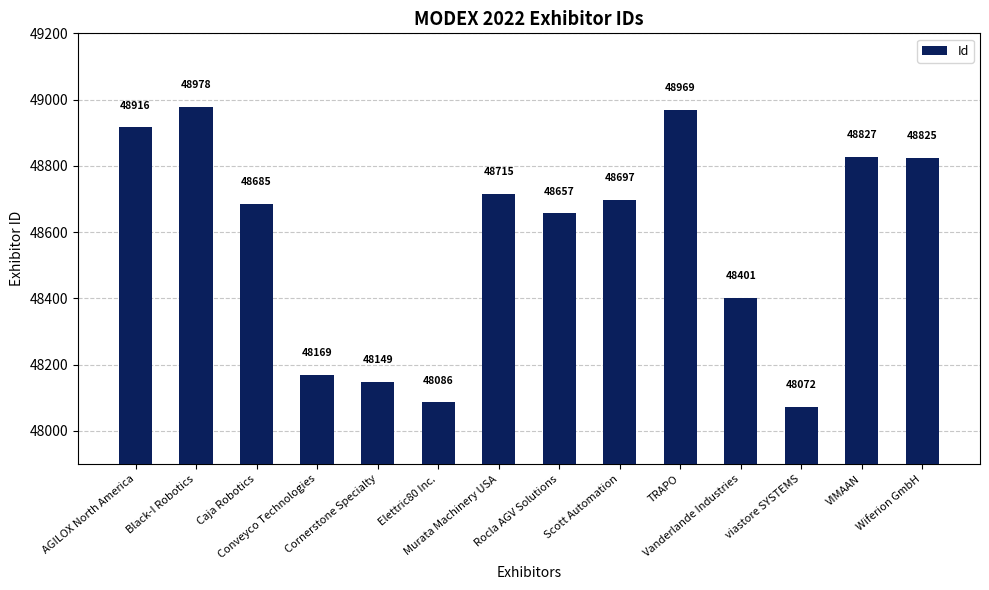

At which label is the value closest to 48525?

Vanderlande Industries